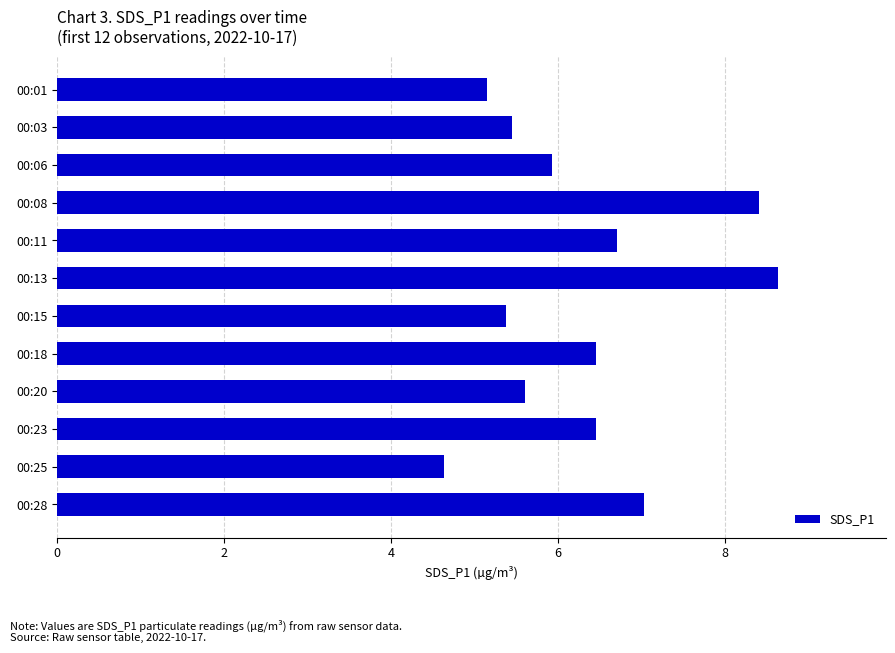

How many distinct data groups are displayed?

1